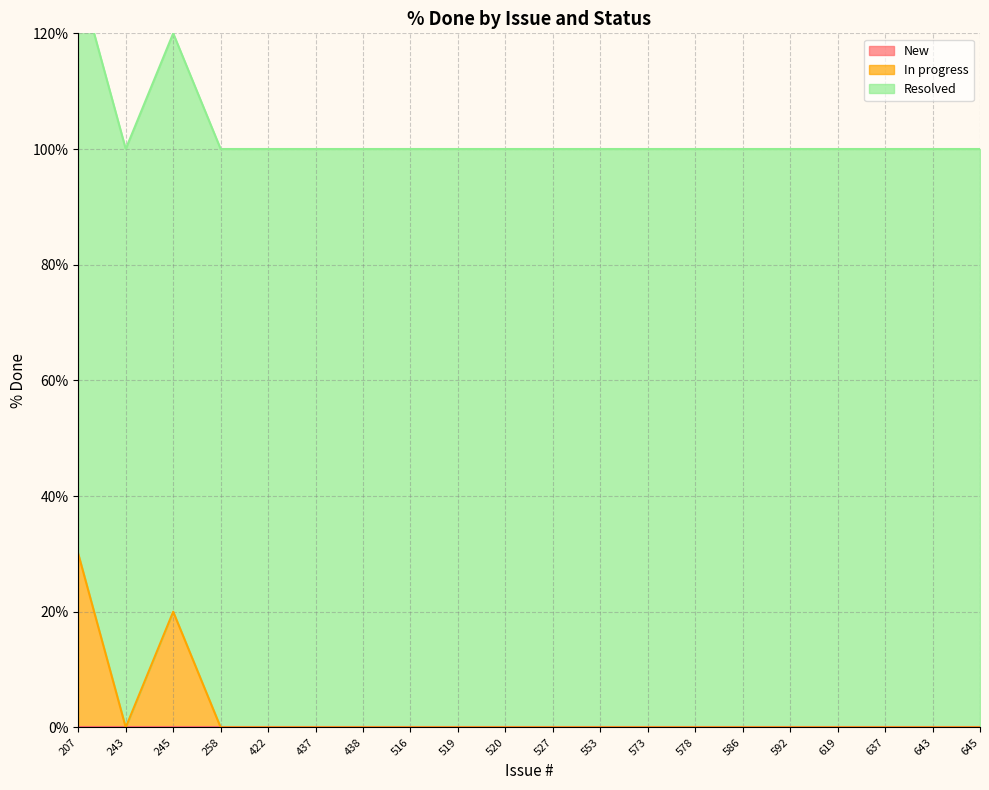

True or false: In progress and Resolved intersect in this chart.

False